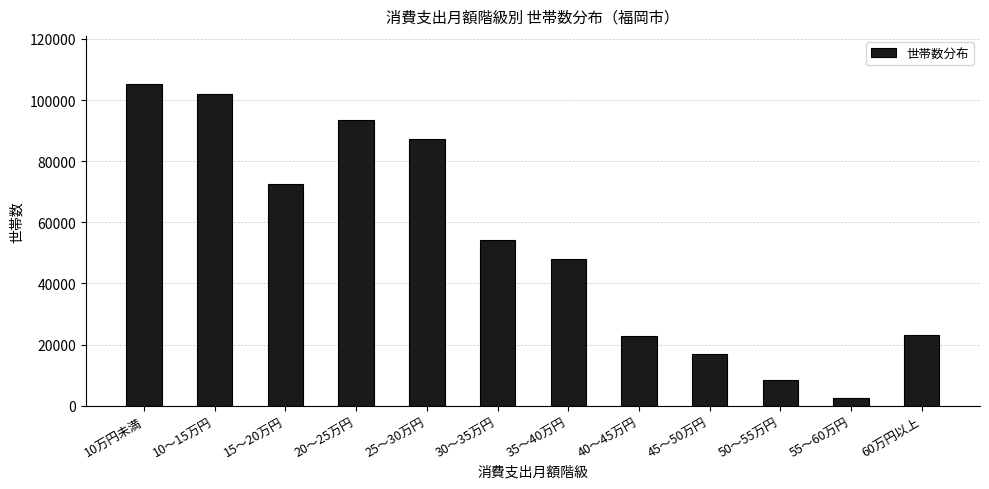

What is the change in value from 45～50万円 to 50～55万円?

-8543